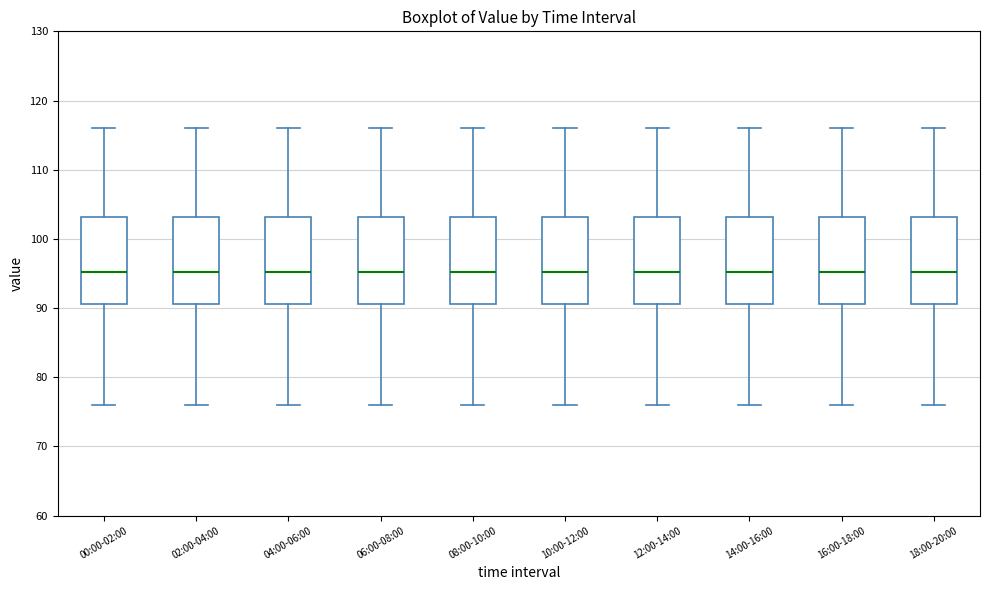

Reading left to right, read every box against the y-axis: the position of its median line, the range the box covers, and the ends of its whiskers. The values are not printed on the chart, so give them approximately, as read against the axis.

00:00-02:00: median 95, box 91 to 103, whiskers 76 to 116
02:00-04:00: median 95, box 91 to 103, whiskers 76 to 116
04:00-06:00: median 95, box 91 to 103, whiskers 76 to 116
06:00-08:00: median 95, box 91 to 103, whiskers 76 to 116
08:00-10:00: median 95, box 91 to 103, whiskers 76 to 116
10:00-12:00: median 95, box 91 to 103, whiskers 76 to 116
12:00-14:00: median 95, box 91 to 103, whiskers 76 to 116
14:00-16:00: median 95, box 91 to 103, whiskers 76 to 116
16:00-18:00: median 95, box 91 to 103, whiskers 76 to 116
18:00-20:00: median 95, box 91 to 103, whiskers 76 to 116